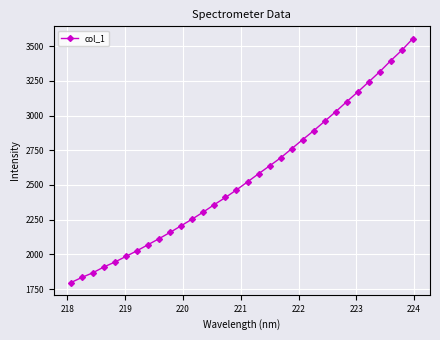

How many distinct data groups are displayed?

1